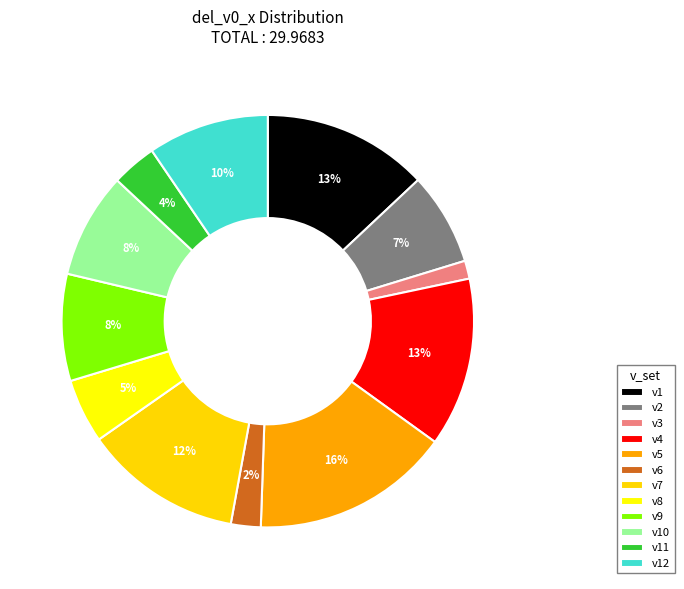

What is the change in value from v4 to v6?

-3.3